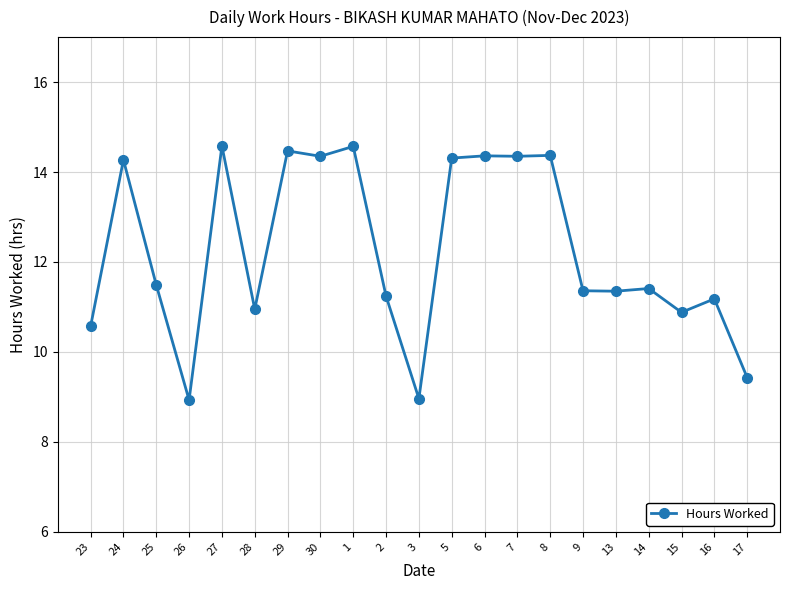

What is the label of the 8th point from the left?

30